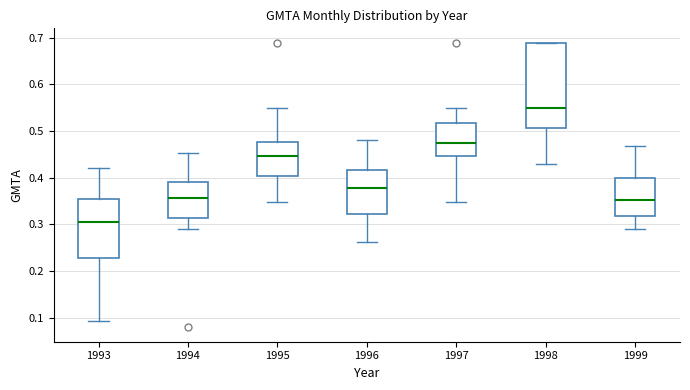

Reading left to right, read every box against the y-axis: the position of its median line, the range the box covers, and the ends of its whiskers. The values are not printed on the chart, so give them approximately, as read against the axis.

1993: median 0.30, box 0.23 to 0.35, whiskers 0.09 to 0.42
1994: median 0.36, box 0.31 to 0.39, whiskers 0.29 to 0.45
1995: median 0.45, box 0.40 to 0.48, whiskers 0.35 to 0.55
1996: median 0.38, box 0.32 to 0.42, whiskers 0.26 to 0.48
1997: median 0.47, box 0.45 to 0.52, whiskers 0.35 to 0.55
1998: median 0.55, box 0.51 to 0.69, whiskers 0.43 to 0.69
1999: median 0.35, box 0.32 to 0.40, whiskers 0.29 to 0.47